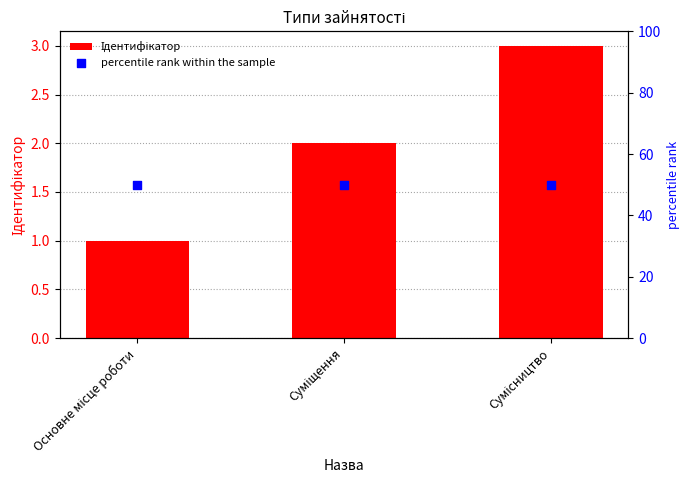

Which series has the largest total across all categories?

percentile rank within the sample